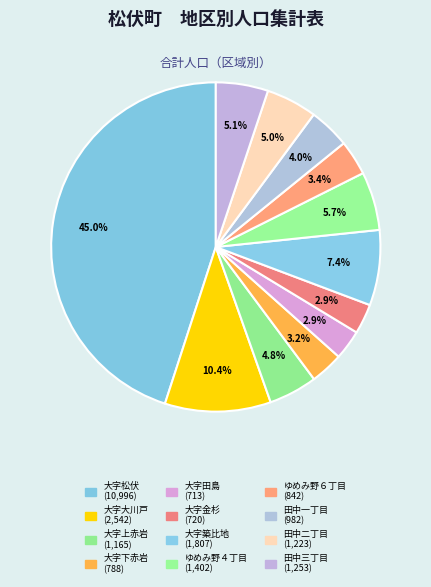

How many segments does this pie chart have?

12